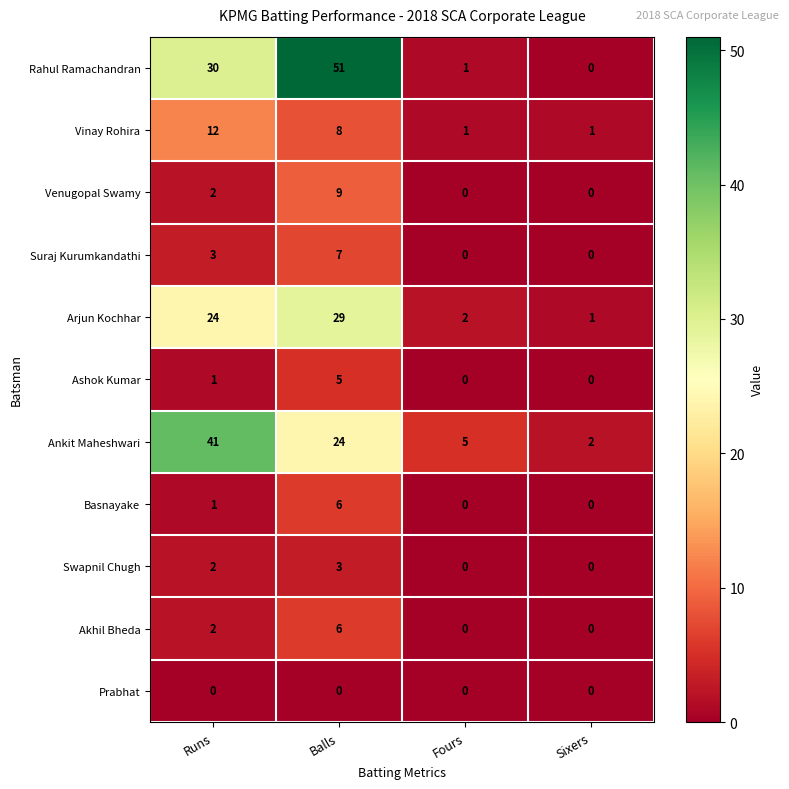

At which label does Ankit Maheshwari first exceed 24?

Runs